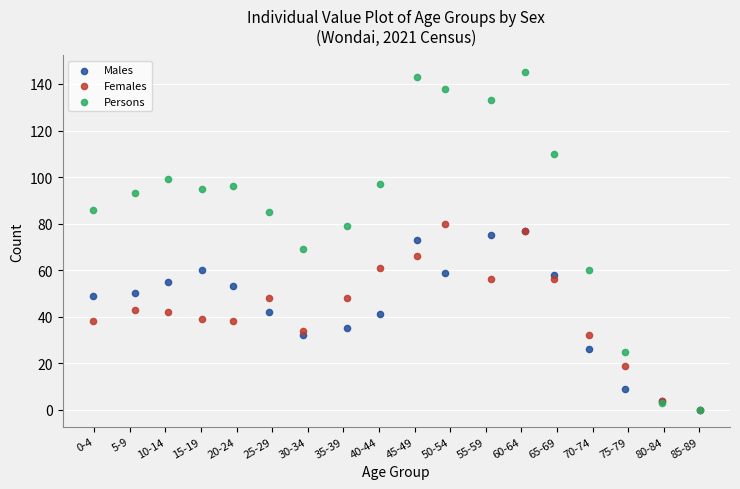

Which series has the largest Y range (max minus min)?

Persons